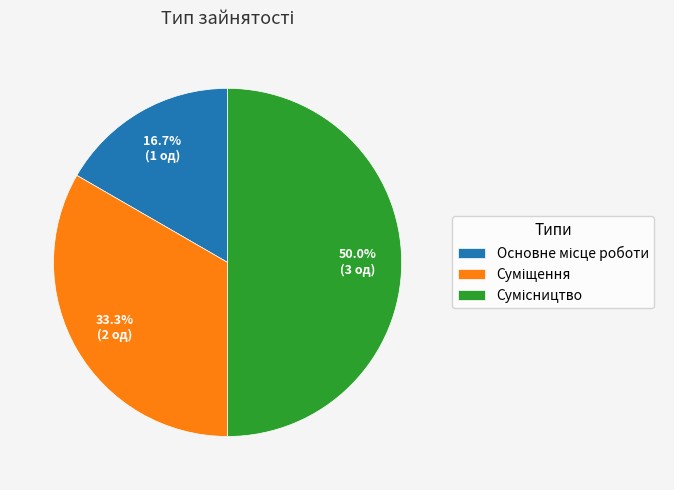

Count the number of slices in the pie.

3